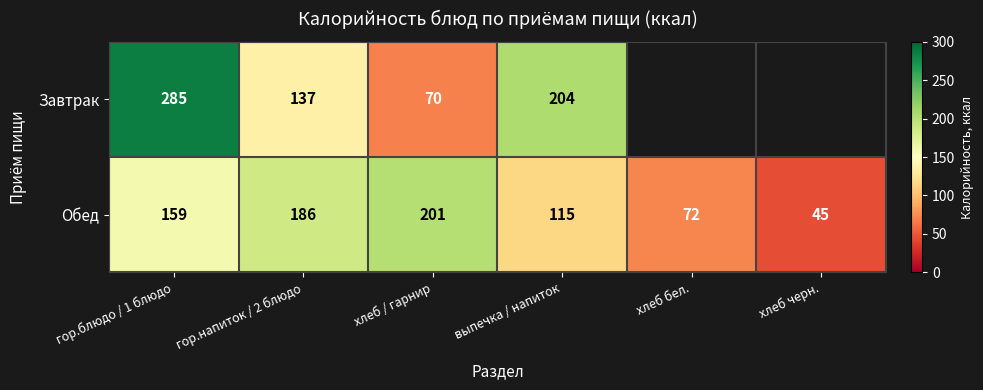

What is the spread (max minus min) of values at гор.напиток / 2 блюдо?

49